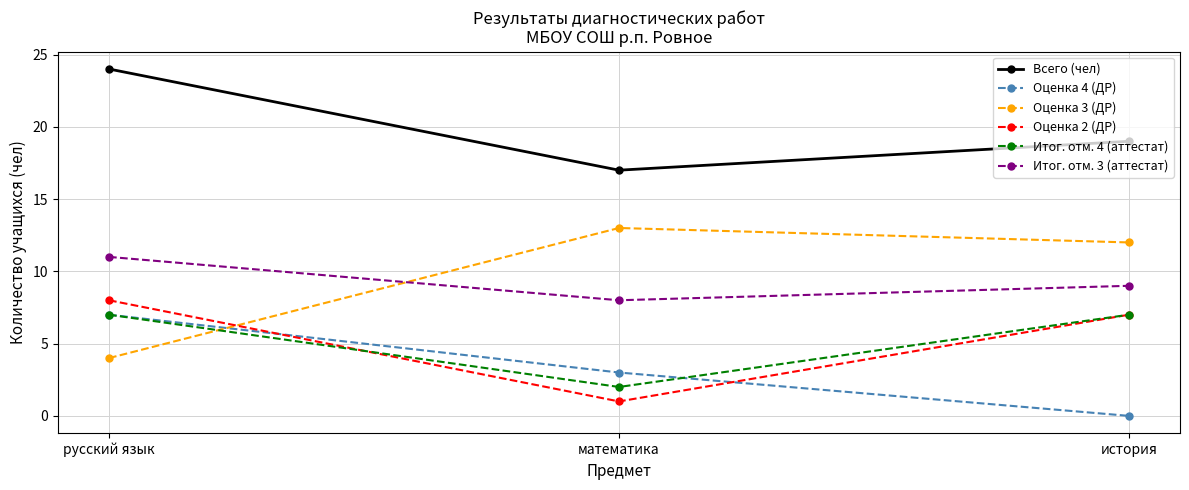

How many data points does each series have?

3